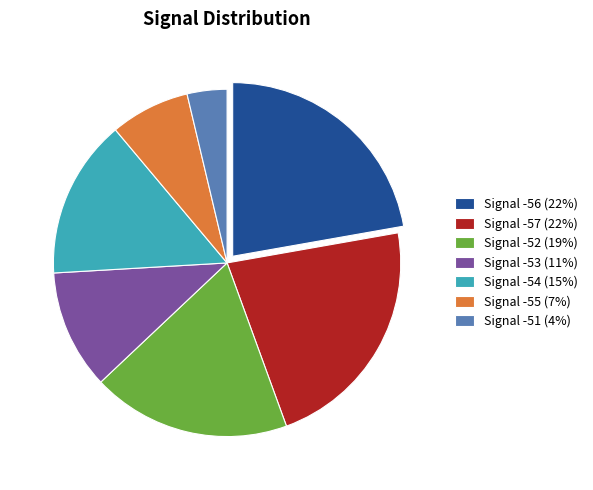

Do Signal -57 (22%) and Signal -51 (4%) together represent more than half of the pie?

No